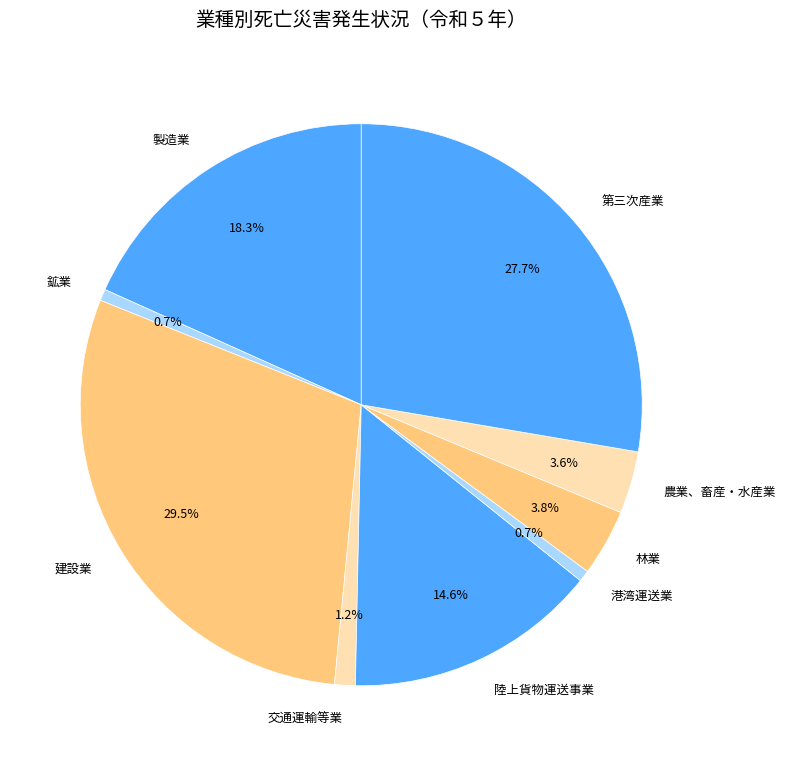

Between 交通運輸等業 and 建設業, which is larger?

建設業